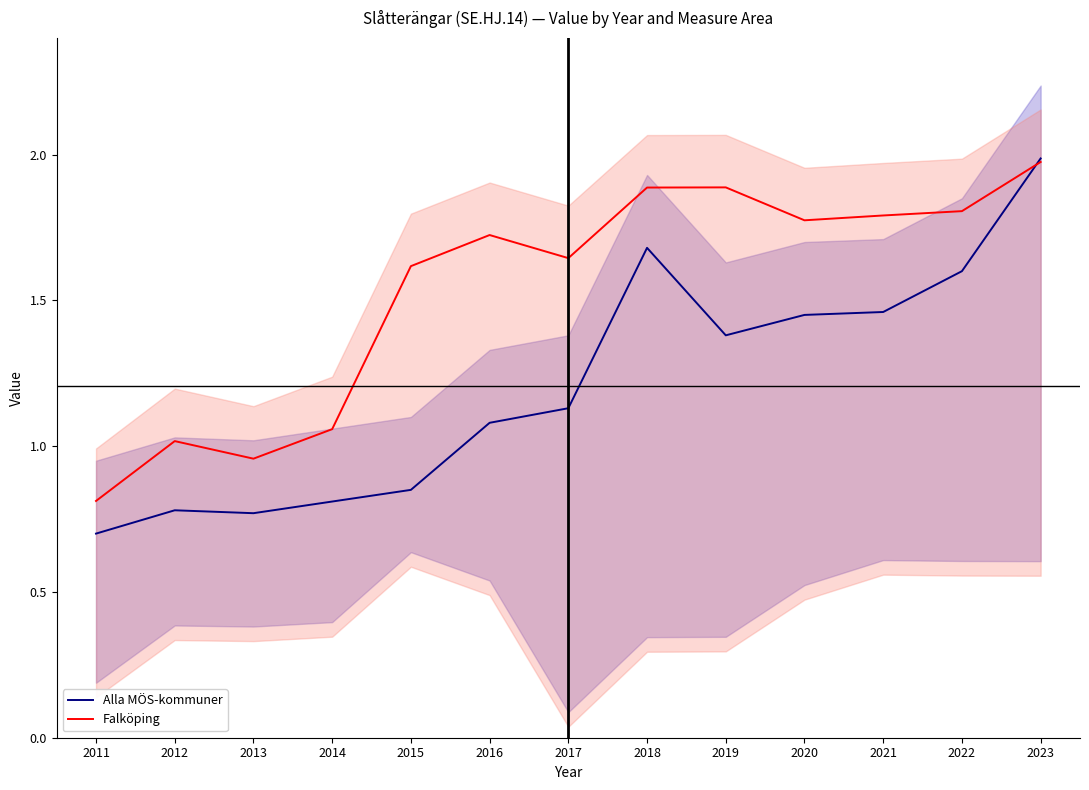

What is the spread (max minus min) of values at 2013?

0.2